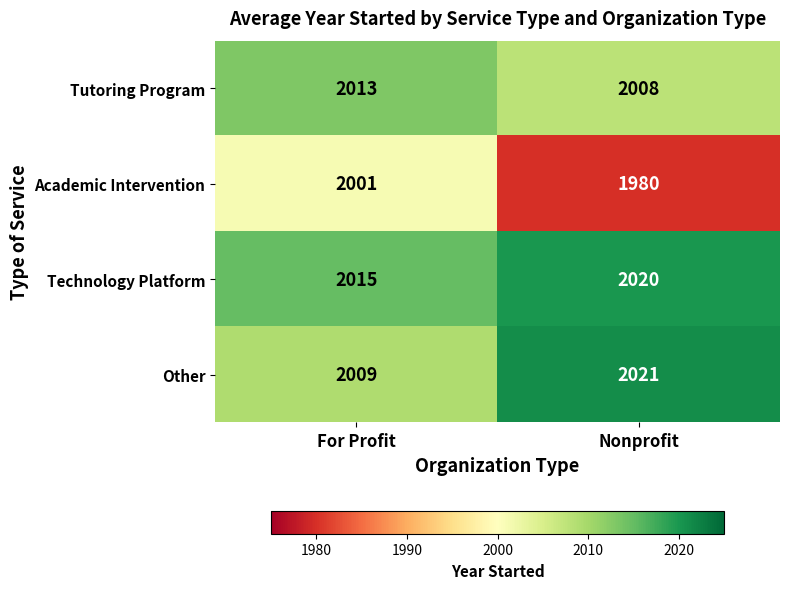

What is the minimum value shown in the chart?

1980